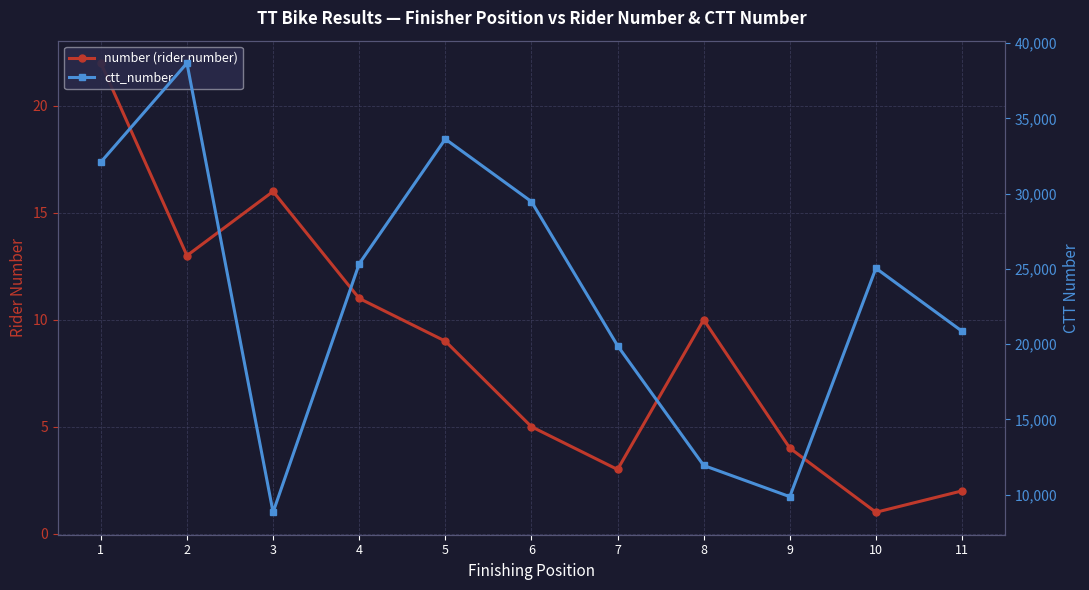

Between 3 and 7, which series saw the biggest shift?

ctt_number